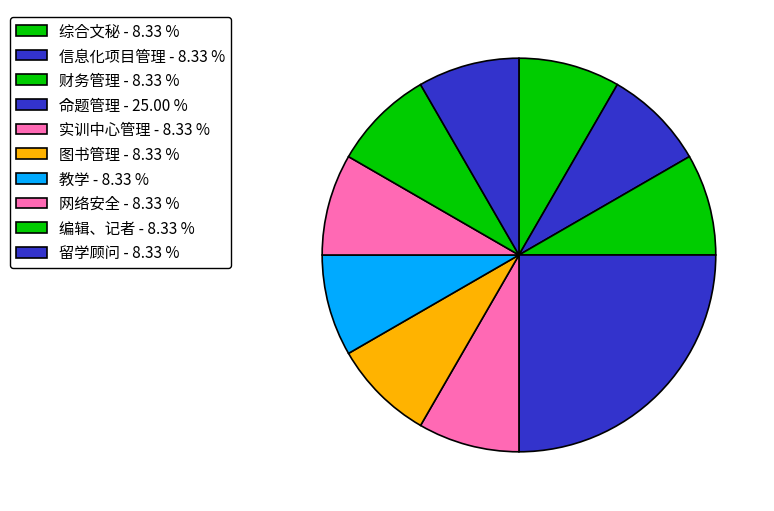

To the nearest percent, what is the combined percentage of 图书管理 and 实训中心管理?

17%